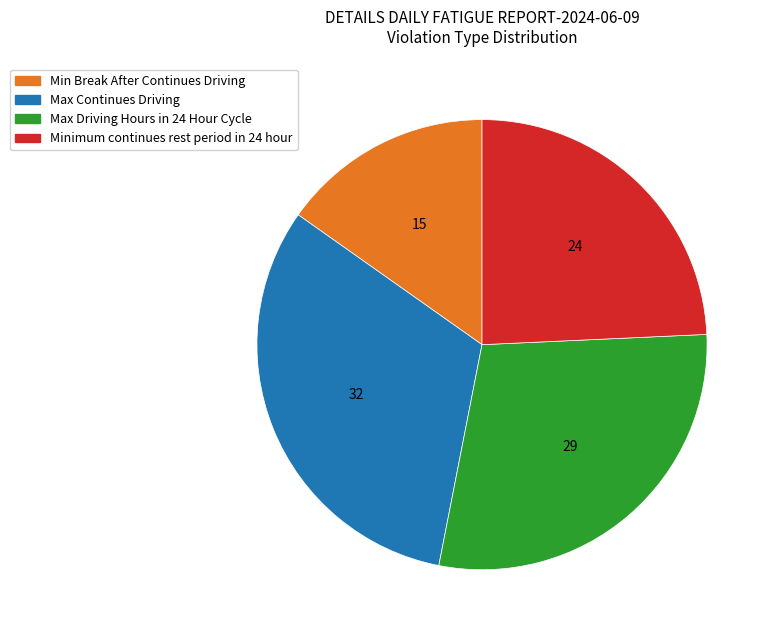

Does Min Break After Continues Driving account for over 50% of the chart?

No